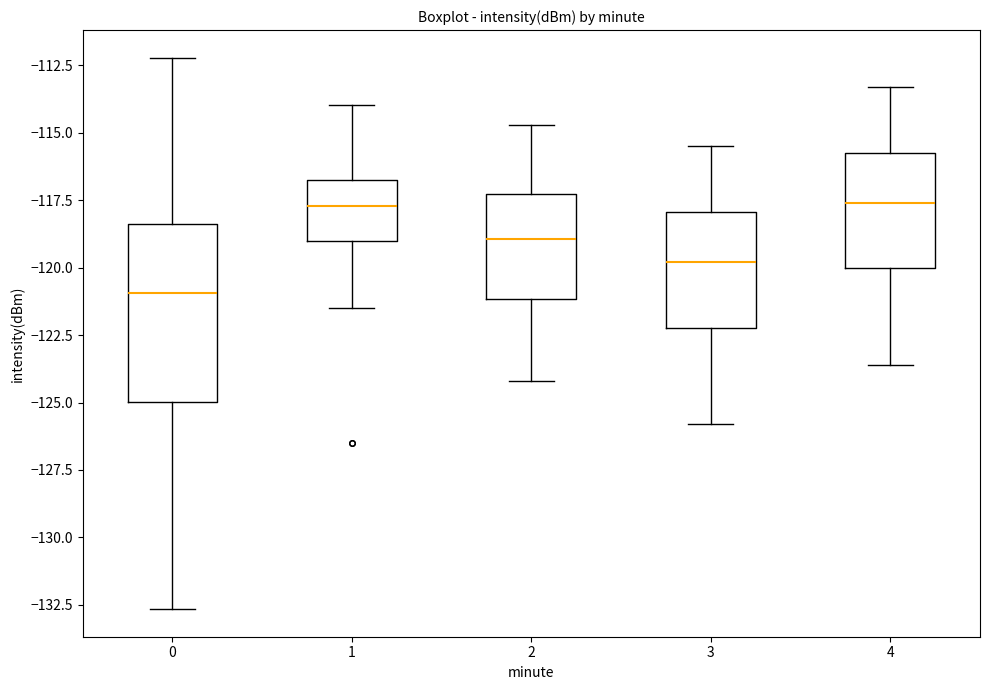

Reading left to right, transcribe this box plot: for each box, give where its median line is, the range the box spans, and where its two whiskers end, as read against the y-axis. The values are not printed on the chart, so give them approximately, as read against the axis.

0: median -121.0, box -125.0 to -118.5, whiskers -132.5 to -112.0
1: median -117.5, box -119.0 to -117.0, whiskers -121.5 to -114.0
2: median -119.0, box -121.0 to -117.0, whiskers -124.0 to -114.5
3: median -120.0, box -122.0 to -118.0, whiskers -126.0 to -115.5
4: median -117.5, box -120.0 to -115.5, whiskers -123.5 to -113.5